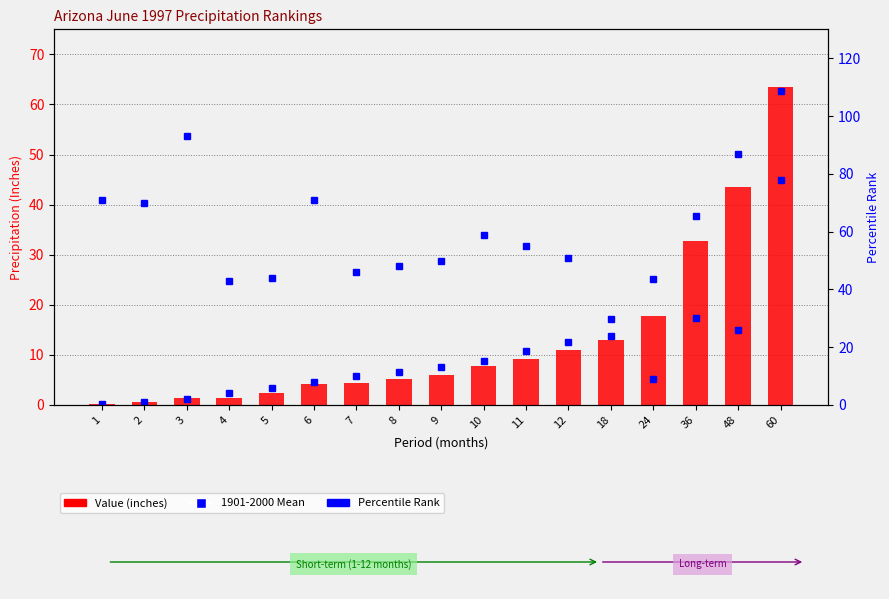

The value of Value (inches) at 12 is 11.0. True or false?

True